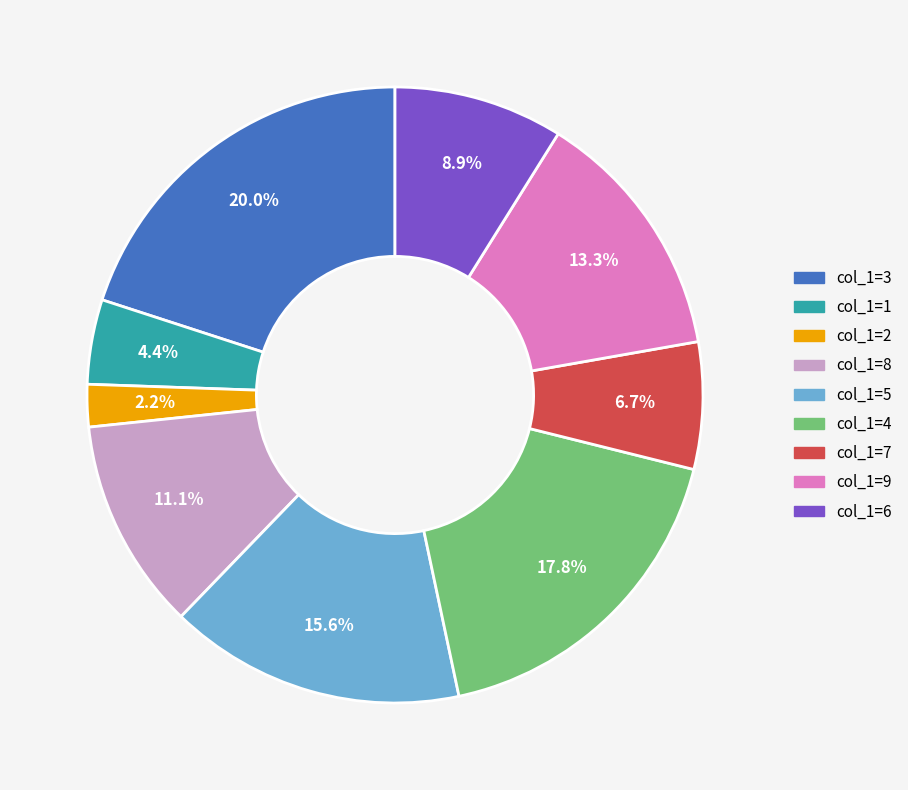

Is there any slice that represents more than half of the pie?

No